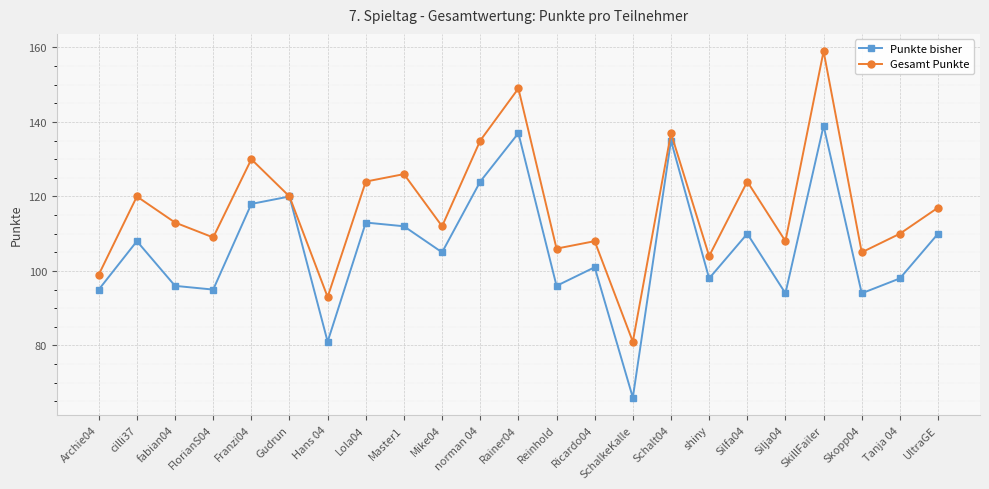

At Silfa04, list the series in order from largest to smallest.

Gesamt Punkte, Punkte bisher